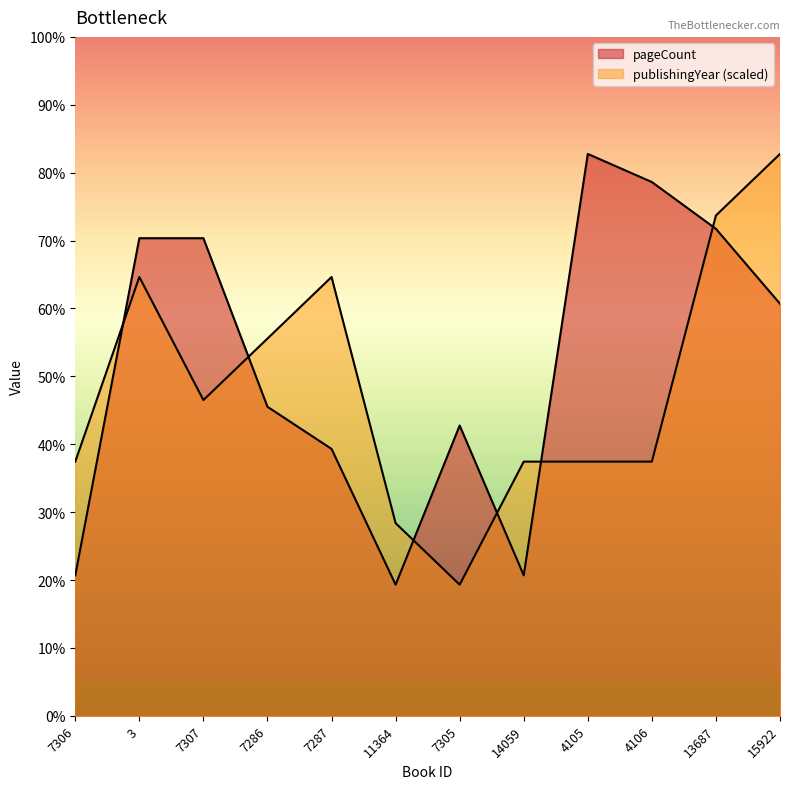

Which series has the widest spread of values?

pageCount